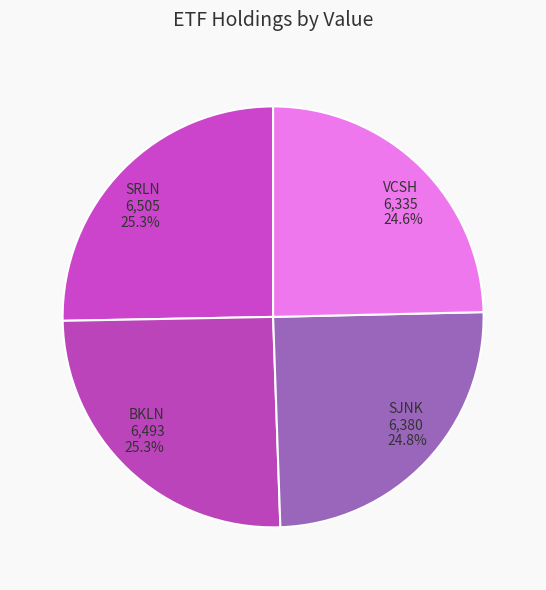

How many segments does this pie chart have?

4